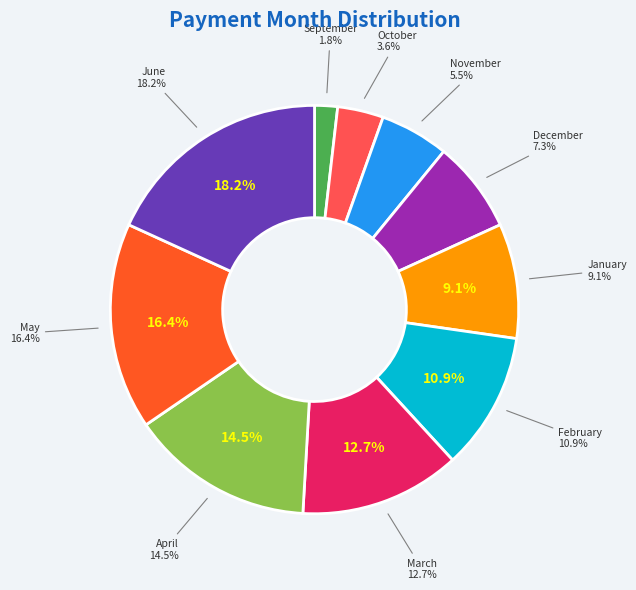

How many slices are in this pie chart?

10